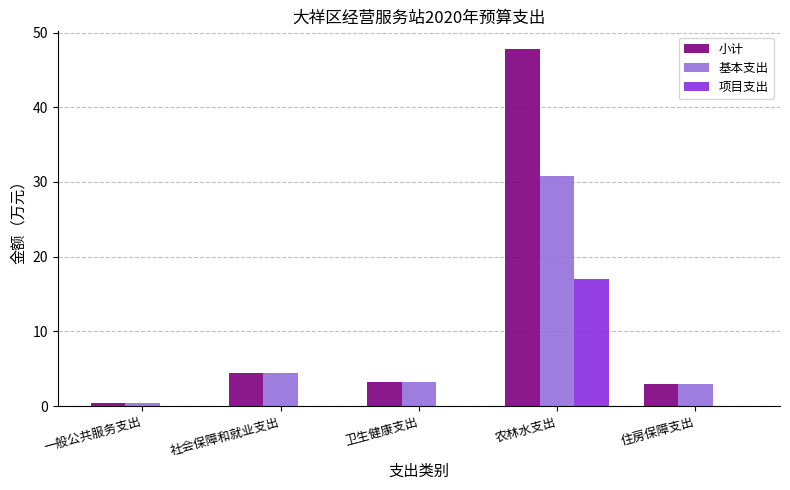

What is the greatest value displayed?

47.8